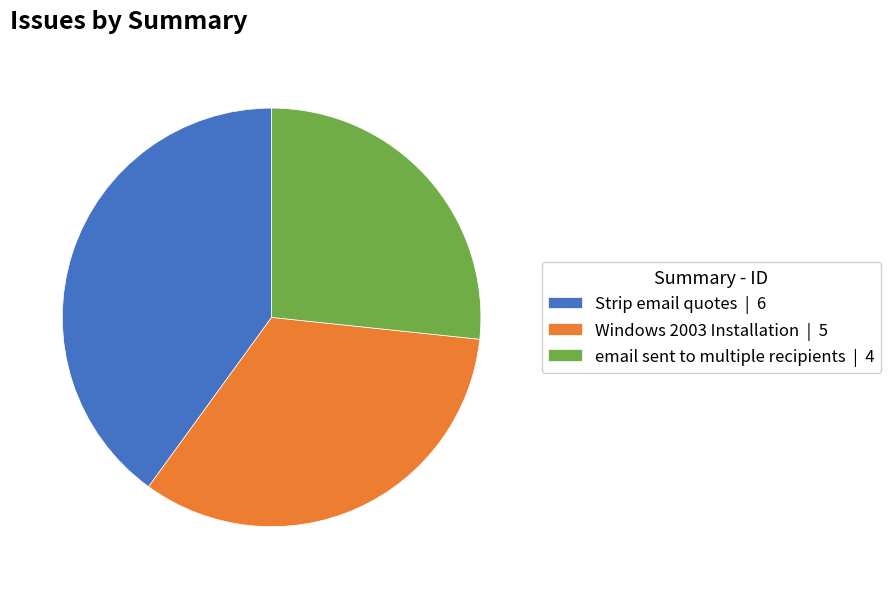

How many segments does this pie chart have?

3